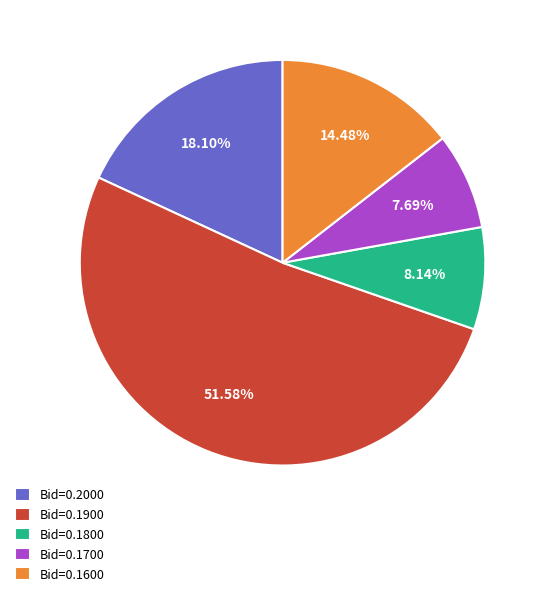

Is the sum of Bid=0.1800 and Bid=0.1600 greater than half?

No